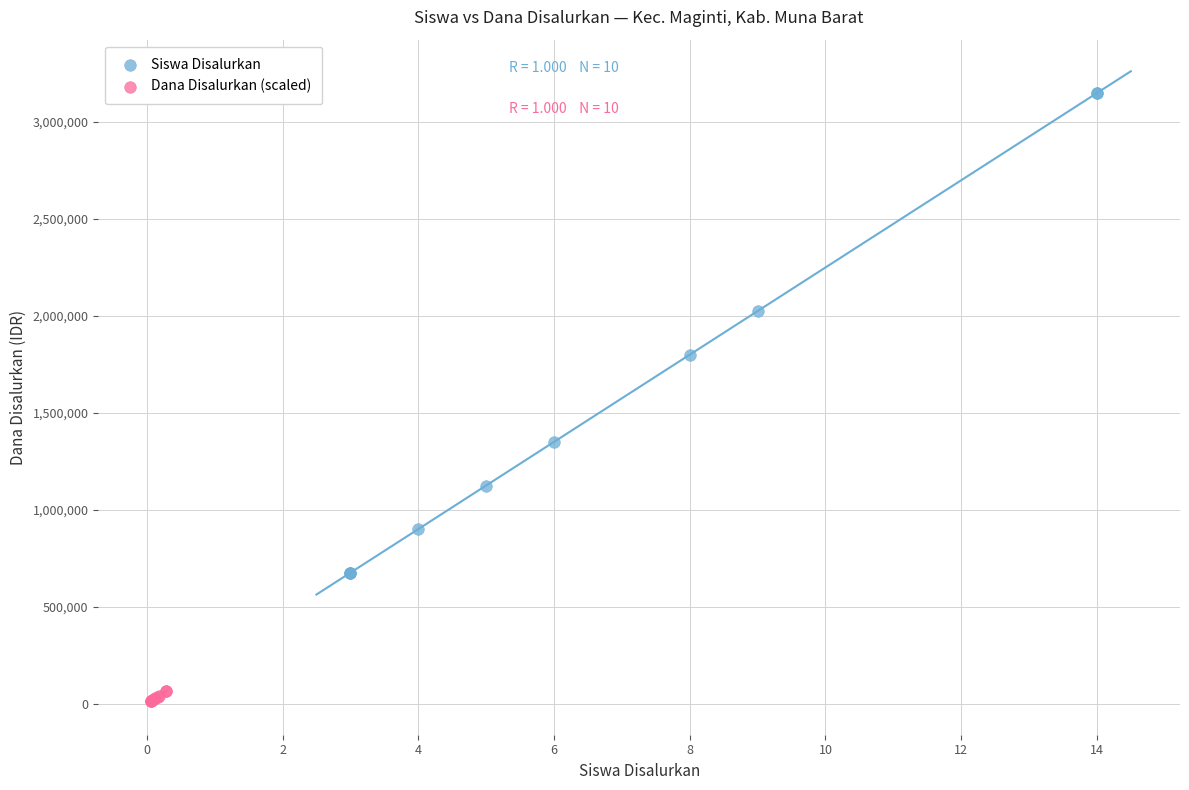

Which series has the widest spread of Y values?

Siswa Disalurkan